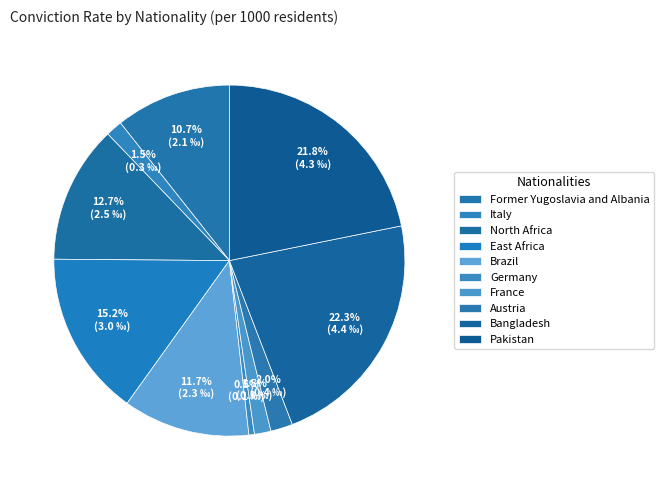

To the nearest percent, what is the average slice percentage?

10%